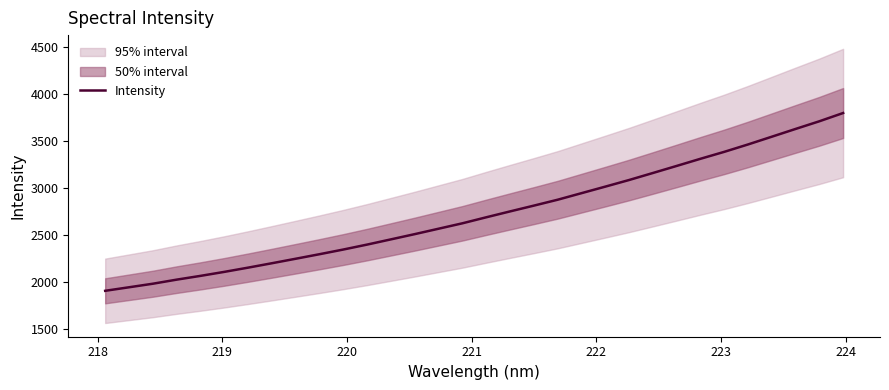

What is the greatest value displayed?

3798.6